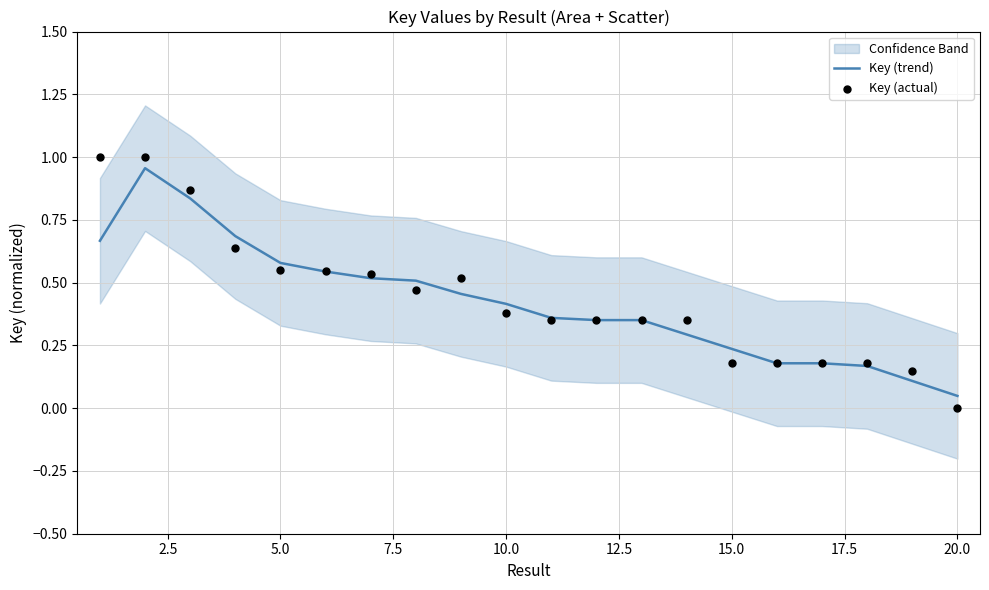

Which series contains the lowest Y value?

Key (actual)